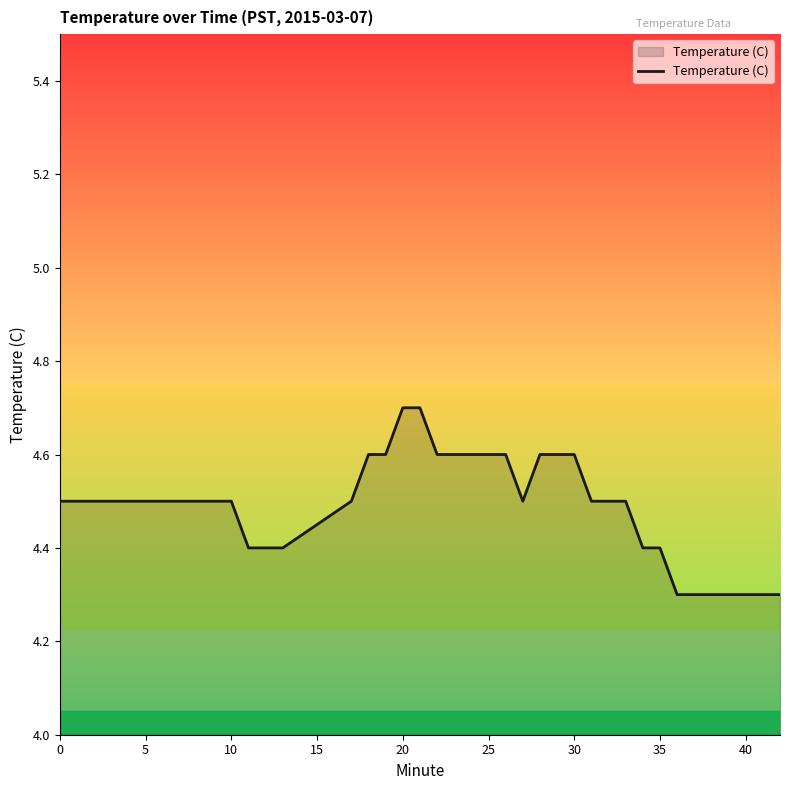

What is the smallest value displayed?

4.3